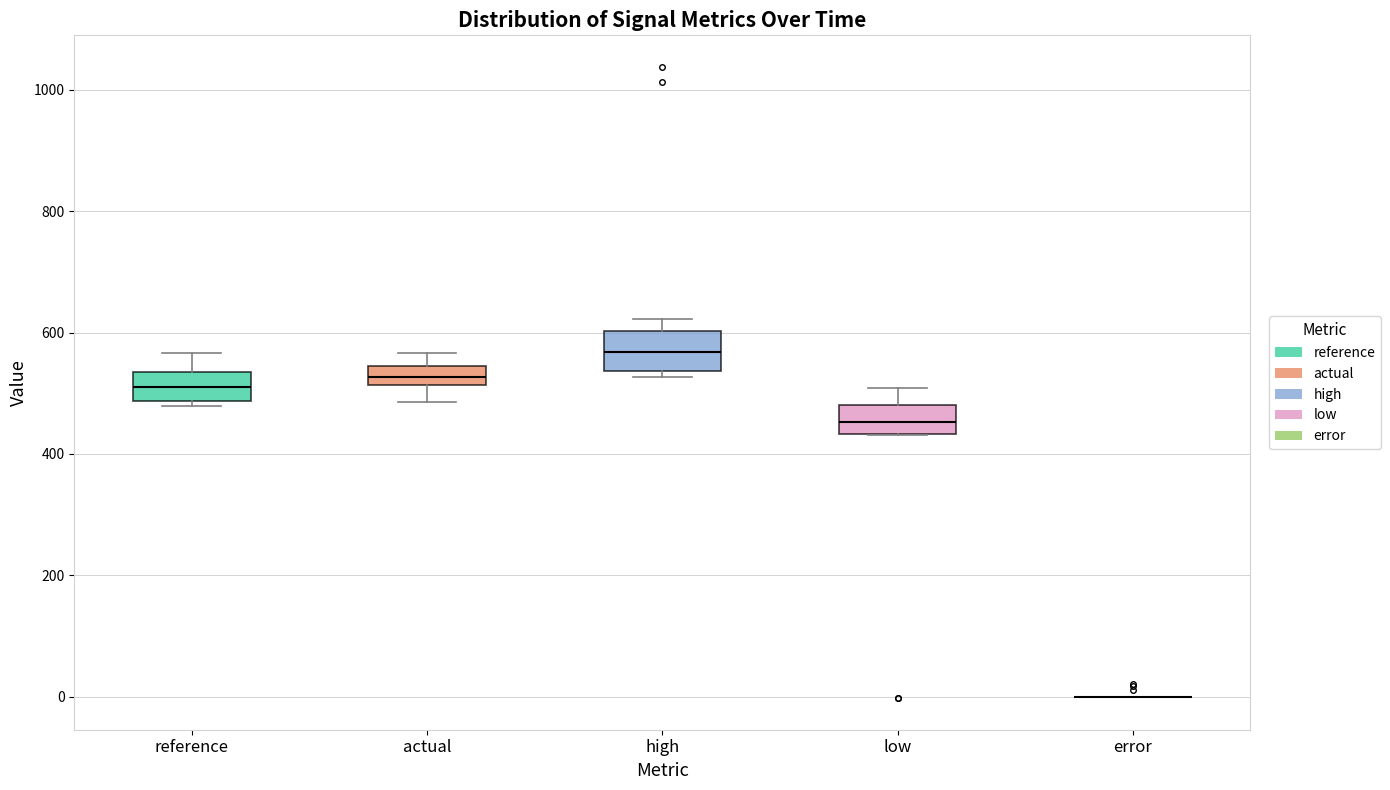

Reading left to right, transcribe this box plot: for each box, give where its median line is, the range the box spans, and where its two whiskers end, as read against the y-axis. The values are not printed on the chart, so give them approximately, as read against the axis.

reference: median 520, box 480 to 540, whiskers 480 (just below the box's lower edge) to 560
actual: median 520 (inside the box), box 520 to 540, whiskers 480 to 560
high: median 560, box 540 to 600, whiskers 520 to 620
low: median 460, box 440 to 480, whiskers 440 to 500
error: box collapsed to a line at 0, whiskers 0 to 0